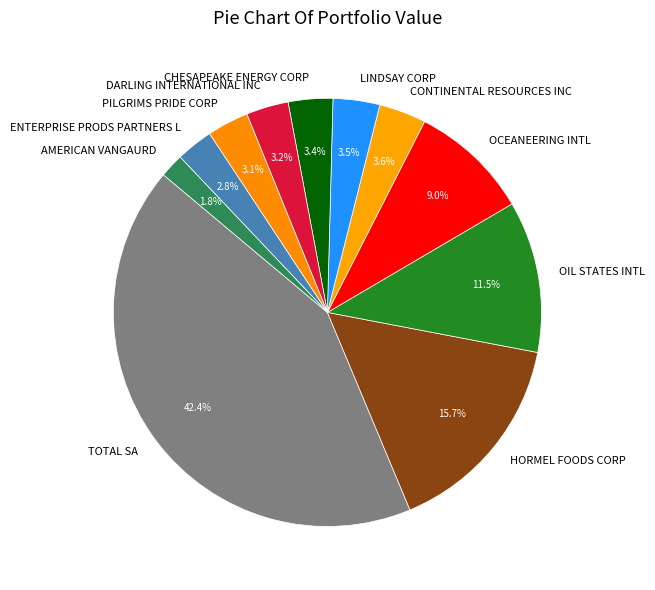

Does CONTINENTAL RESOURCES INC account for over 50% of the chart?

No